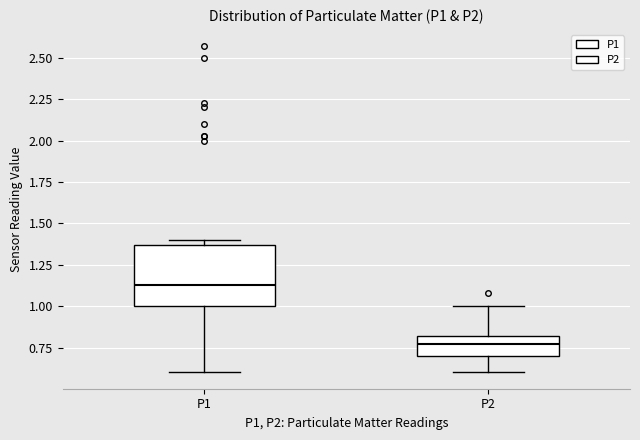

Reading left to right, transcribe this box plot: for each box, give where its median line is, the range the box spans, and where its two whiskers end, as read against the y-axis. The values are not printed on the chart, so give them approximately, as read against the axis.

P1: median 1.15, box 1.00 to 1.35, whiskers 0.60 to 1.40
P2: median 0.75, box 0.70 to 0.80, whiskers 0.60 to 1.00